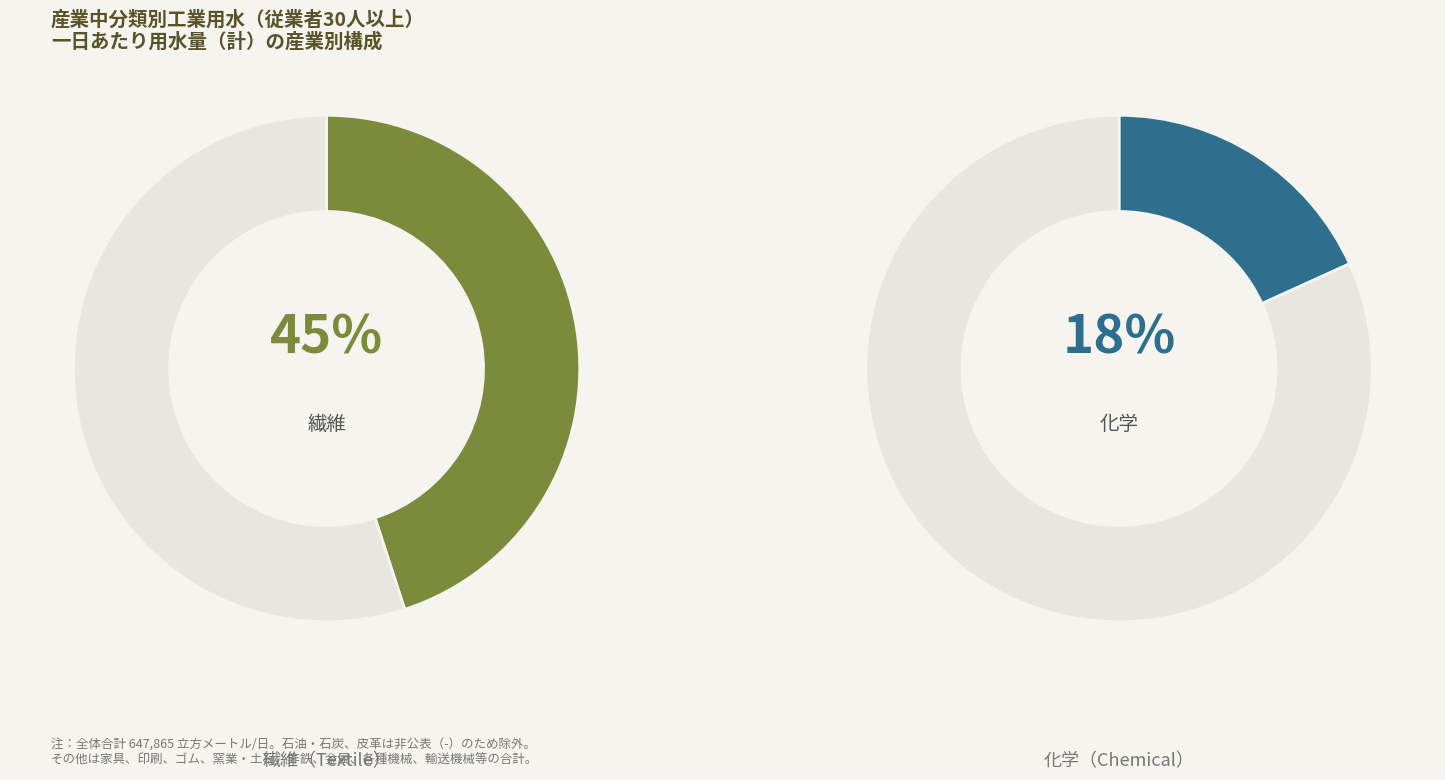

Is there any slice that represents more than half of the pie?

No